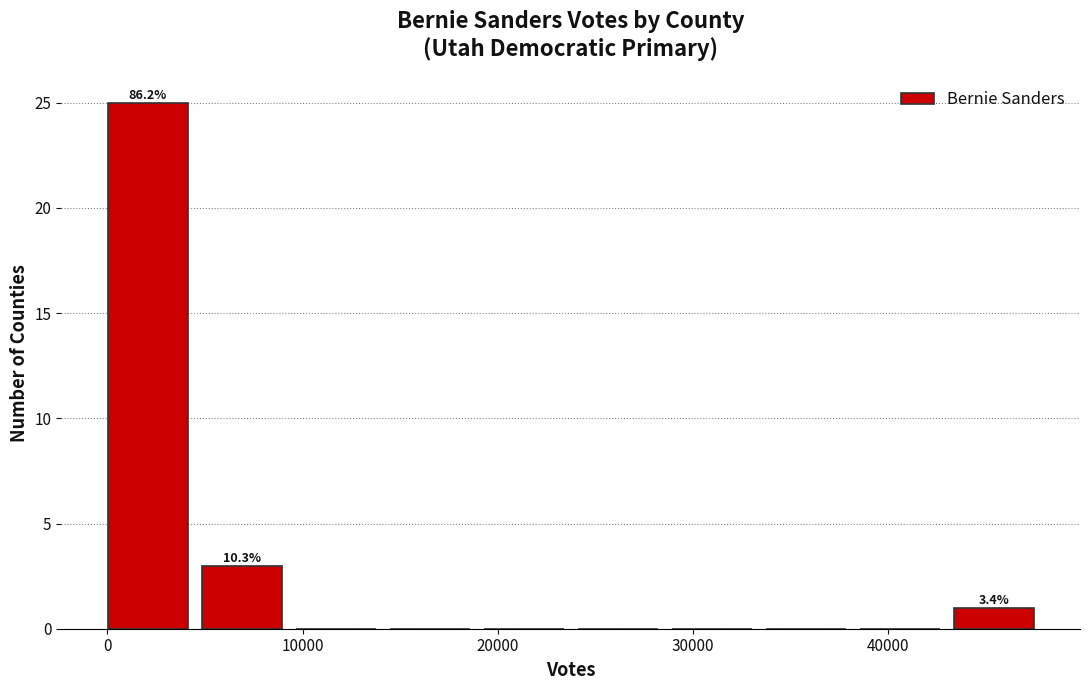

Which range on the x-axis has the tallest bar?

0 to 5000